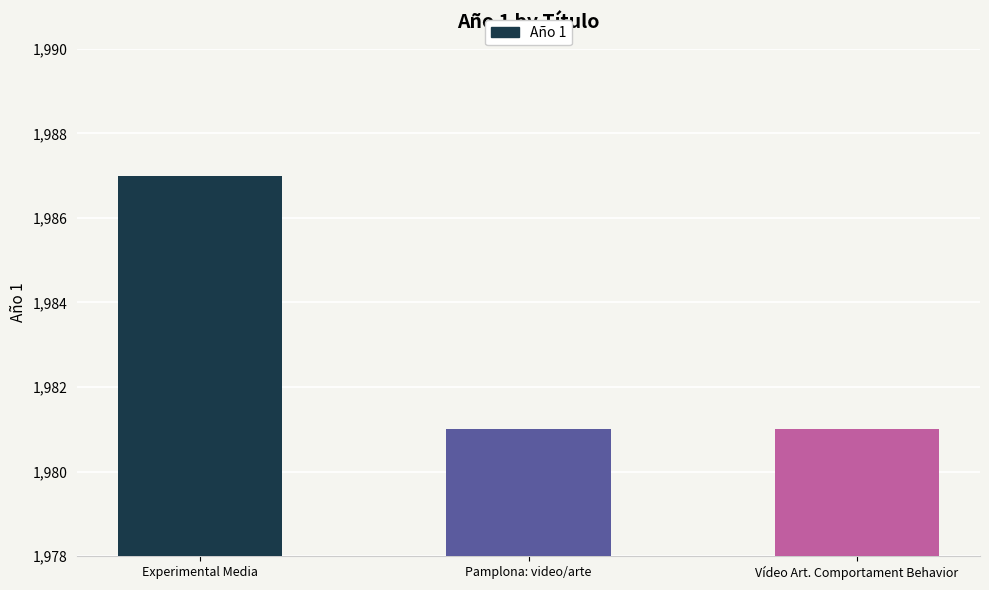

Does the chart contain stacked bars?

No